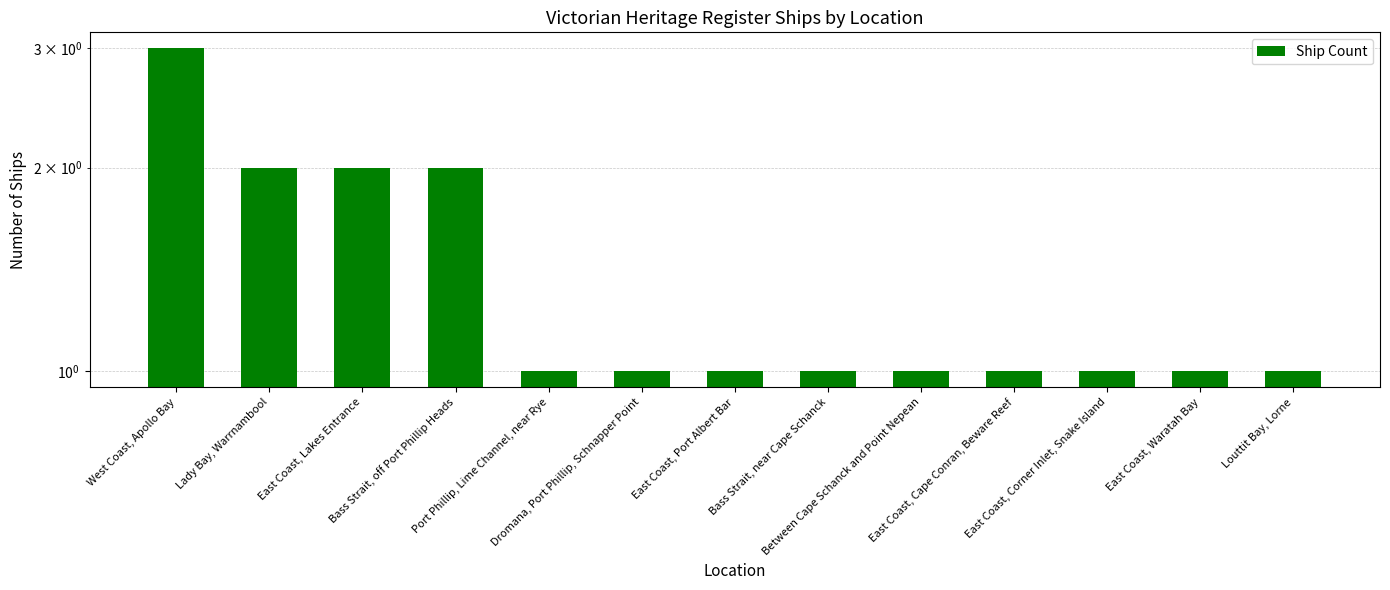

What is the label of the 12th bar from the right?

Lady Bay, Warrnambool